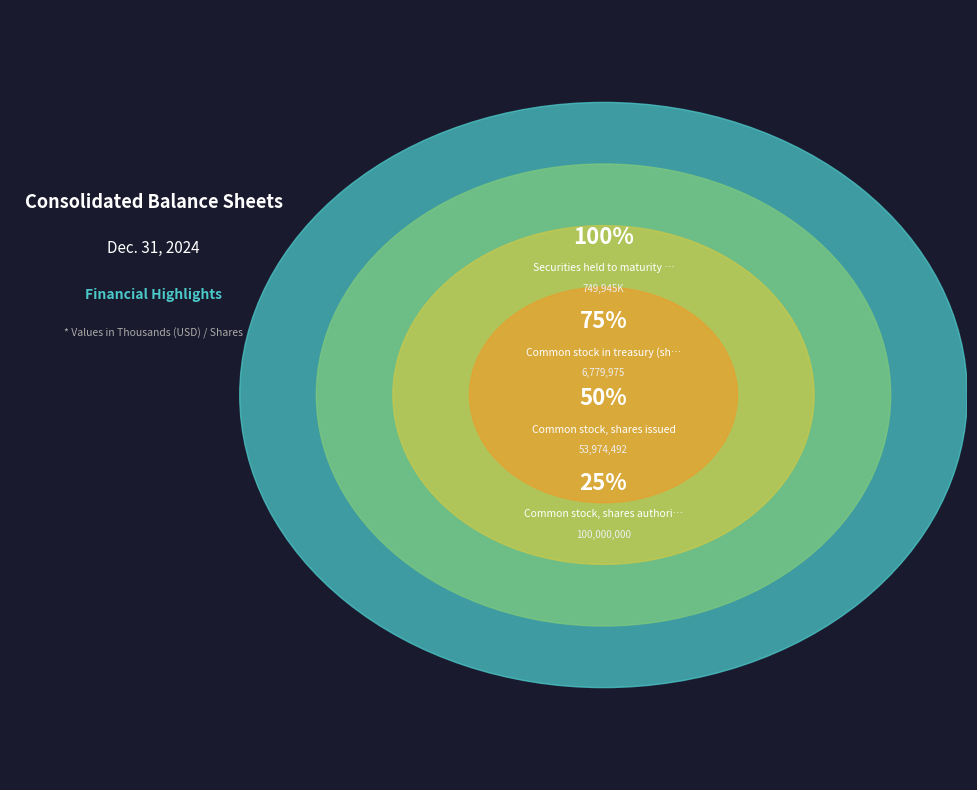

What is the largest slice in the pie chart?

Common stock, shares authorized